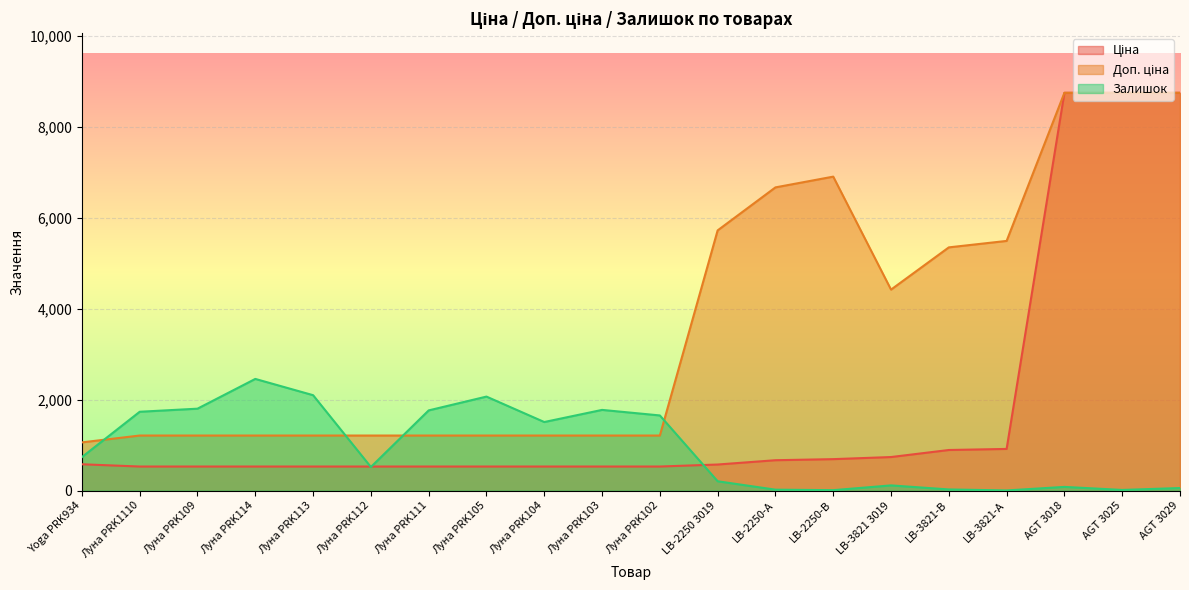

What is the approximate value of Ціна at AGT 3029?

8755.5